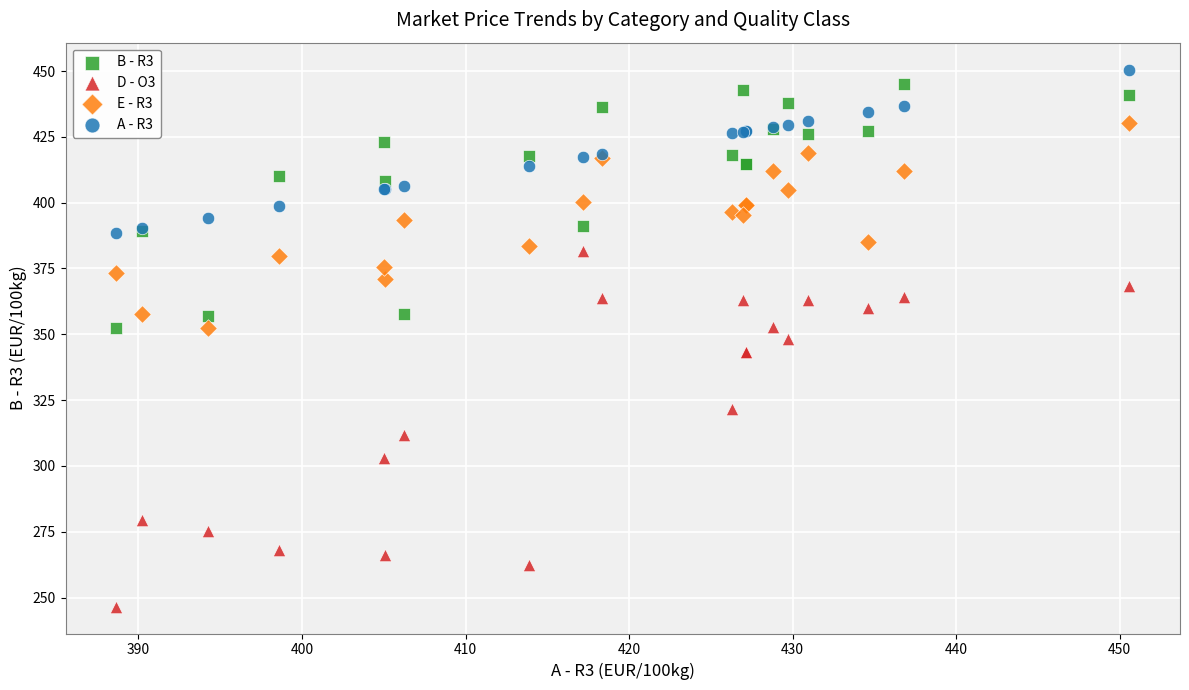

Which series contains the lowest Y value?

D - O3